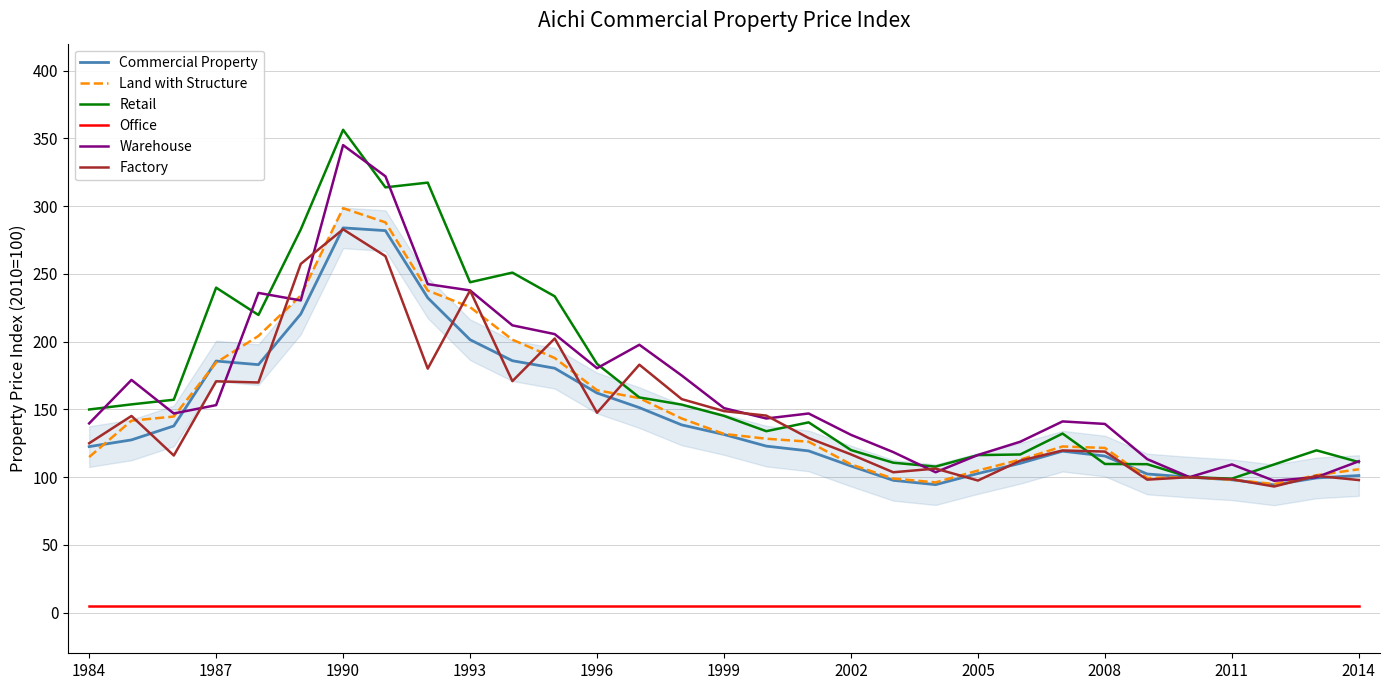

True or false: Office has more than 2 interior local peaks.

False